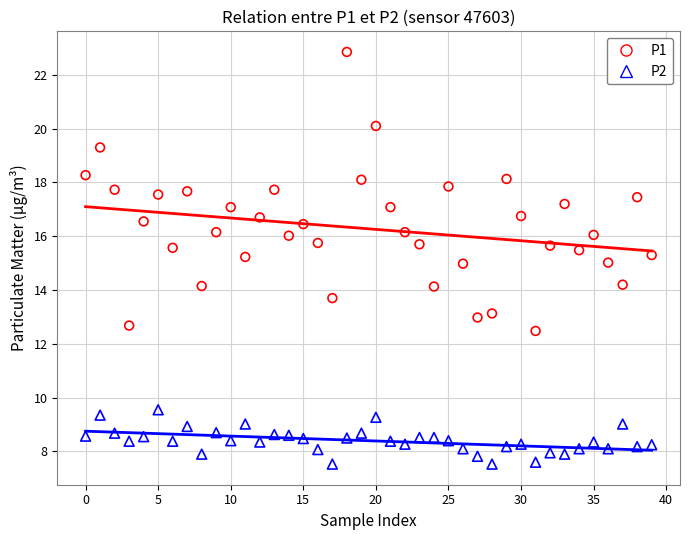

Which series contains the lowest Y value?

P2